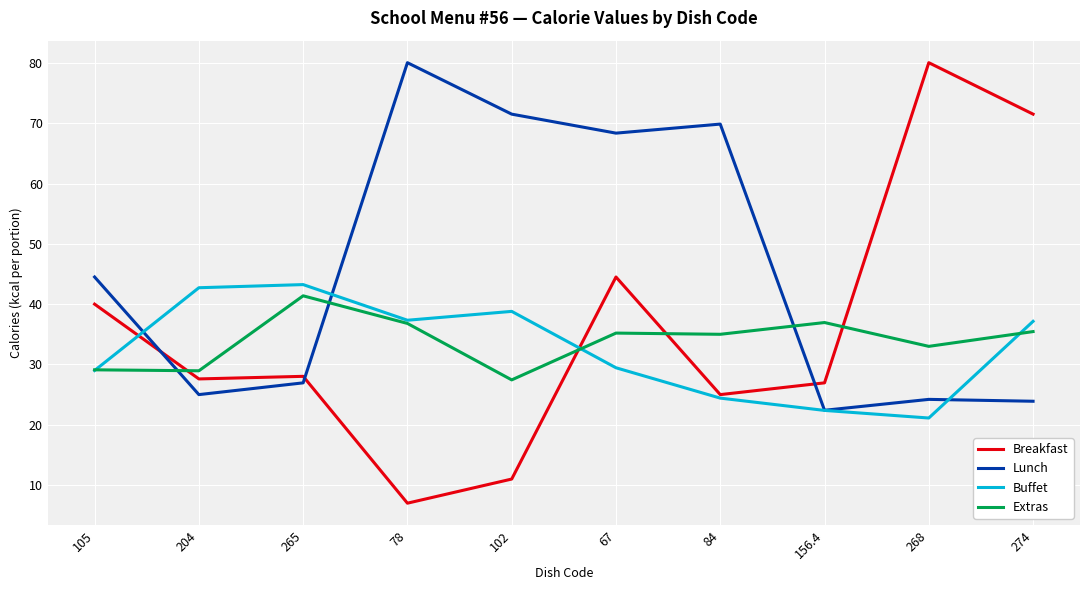

Between 105 and 265, which series saw the biggest shift?

Lunch